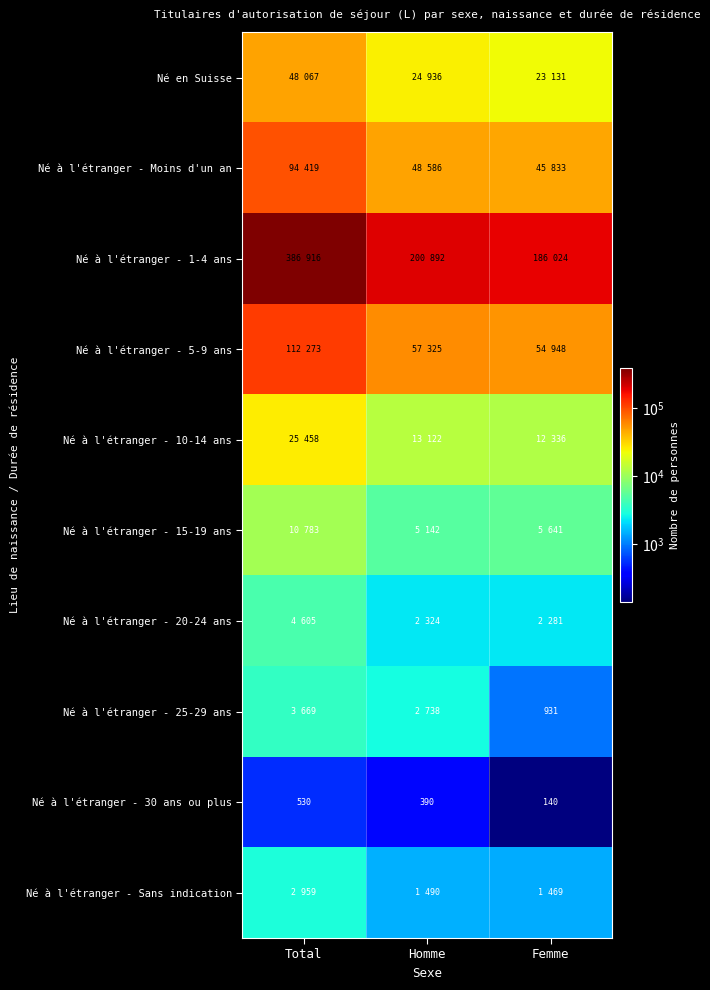

How many categories are shown in the chart?

3